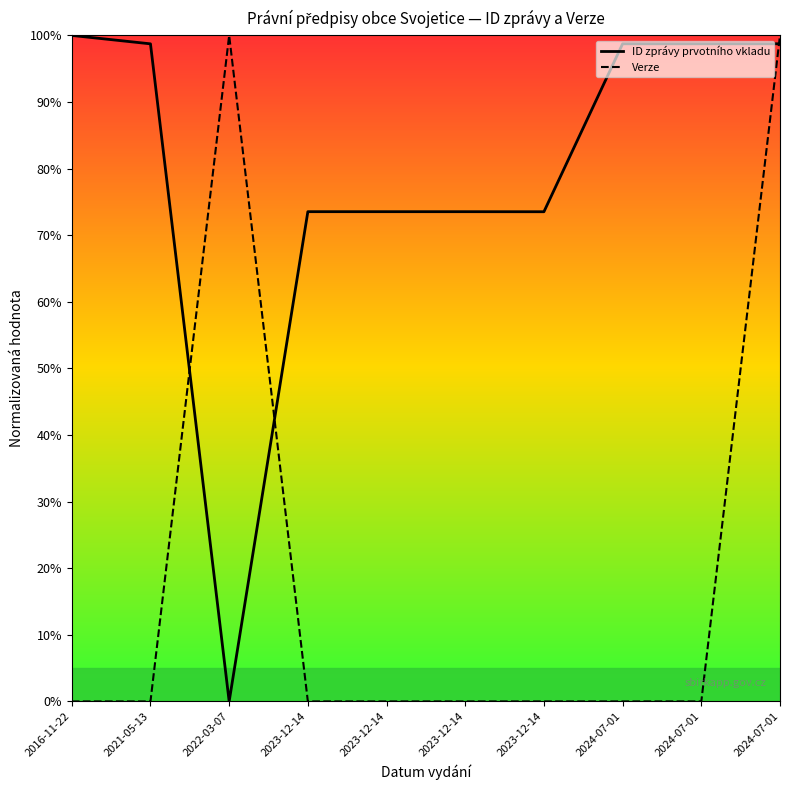

Reading left to right, extract all data points from this chart.

ID zprávy prvotního vkladu: 1.0	1.0	0.0	0.7	0.7	0.7	0.7	1.0	1.0	1.0
Verze: 0.0	0.0	1.0	0.0	0.0	0.0	0.0	0.0	0.0	1.0